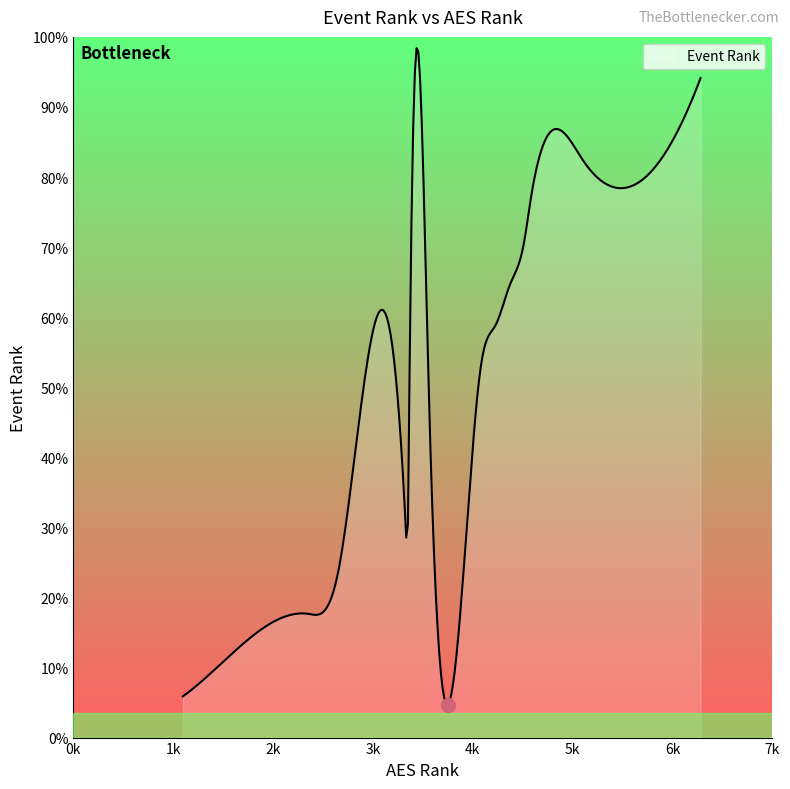

Is this an area chart (filled region under the line)?

Yes